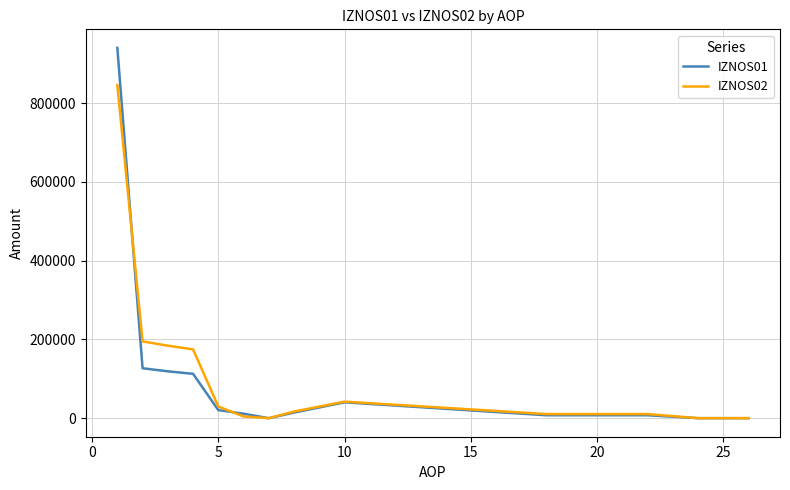

Does the chart display data point markers on the line(s)?

No